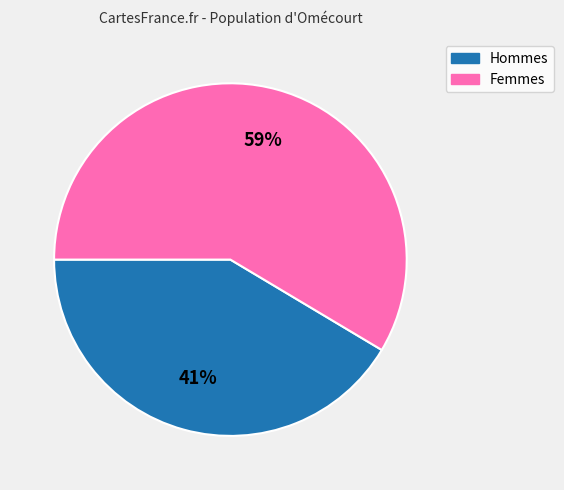

Does any single category account for the majority?

Yes